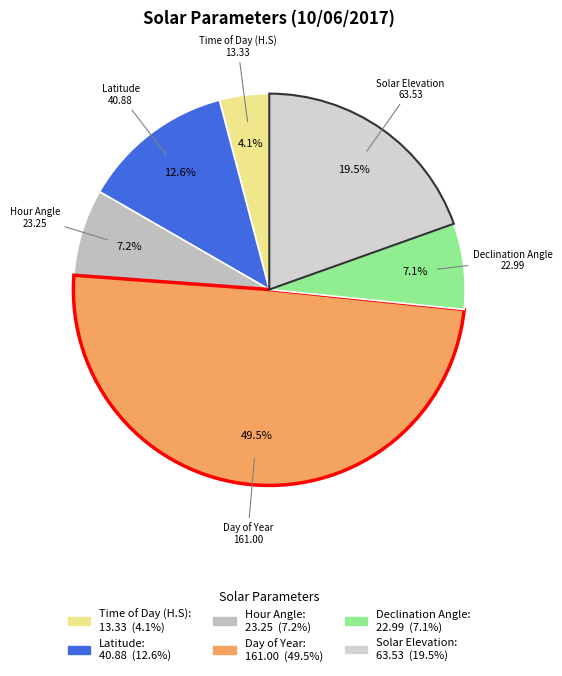

What is the ratio of the value at Time of Day (H.S) to the value at Declination Angle?

0.6